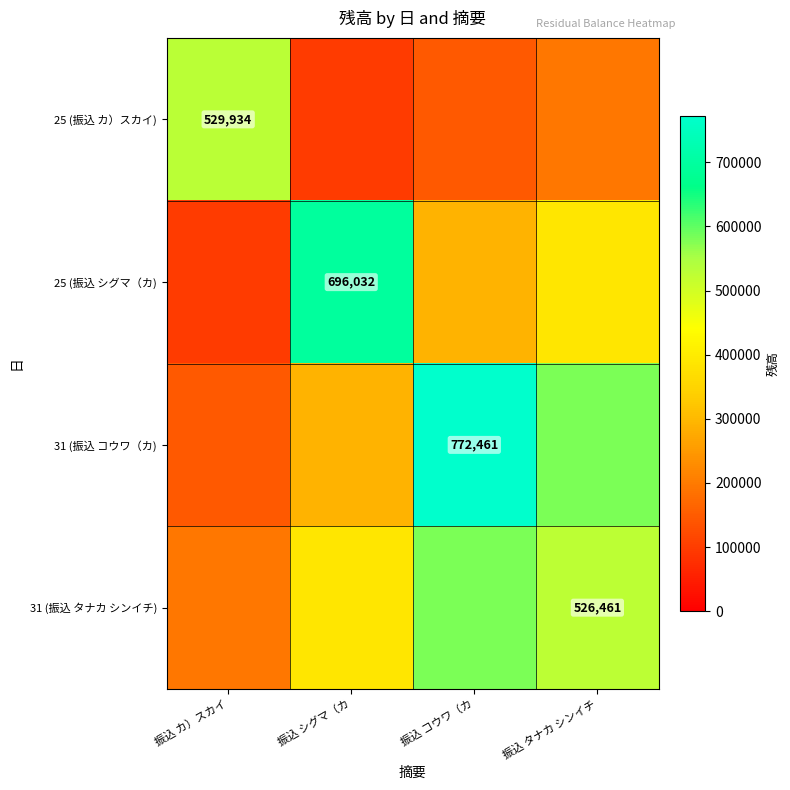

Is the value of 31 (振込 タナカ シンイチ) at 振込 カ）スカイ greater than the value of 25 (振込 カ）スカイ) at 振込 シグマ（カ?

Yes